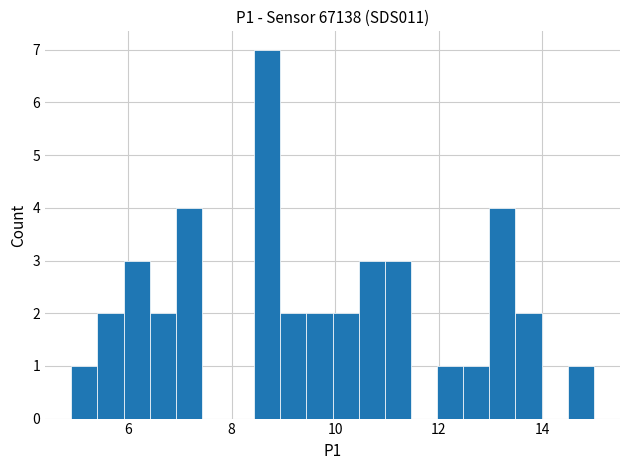

Read against the x-axis, roughly where is the centre of the tallest bar?

8.6